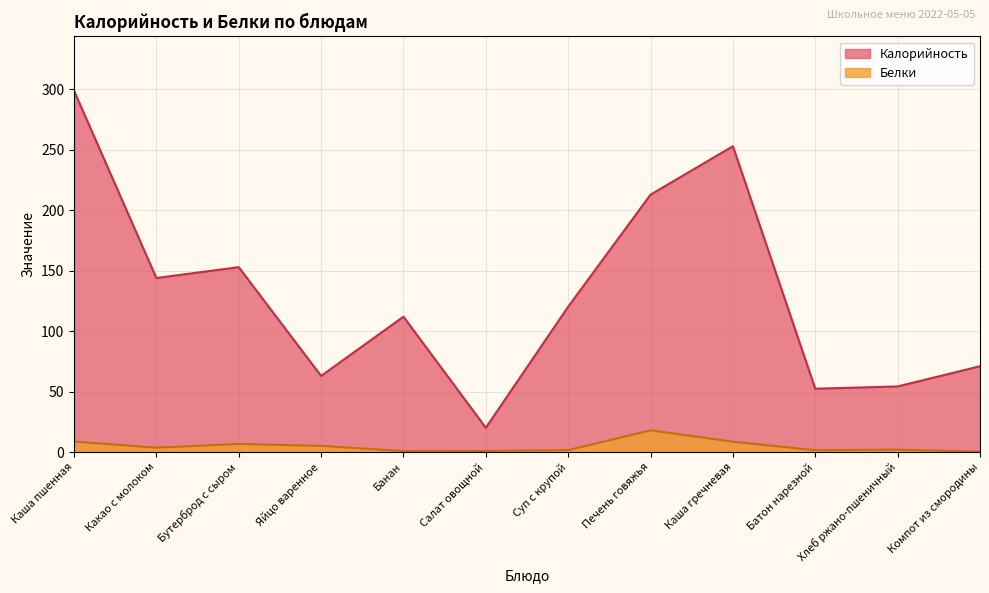

What is the value of the Калорийность point at the 6th from the left?

20.1